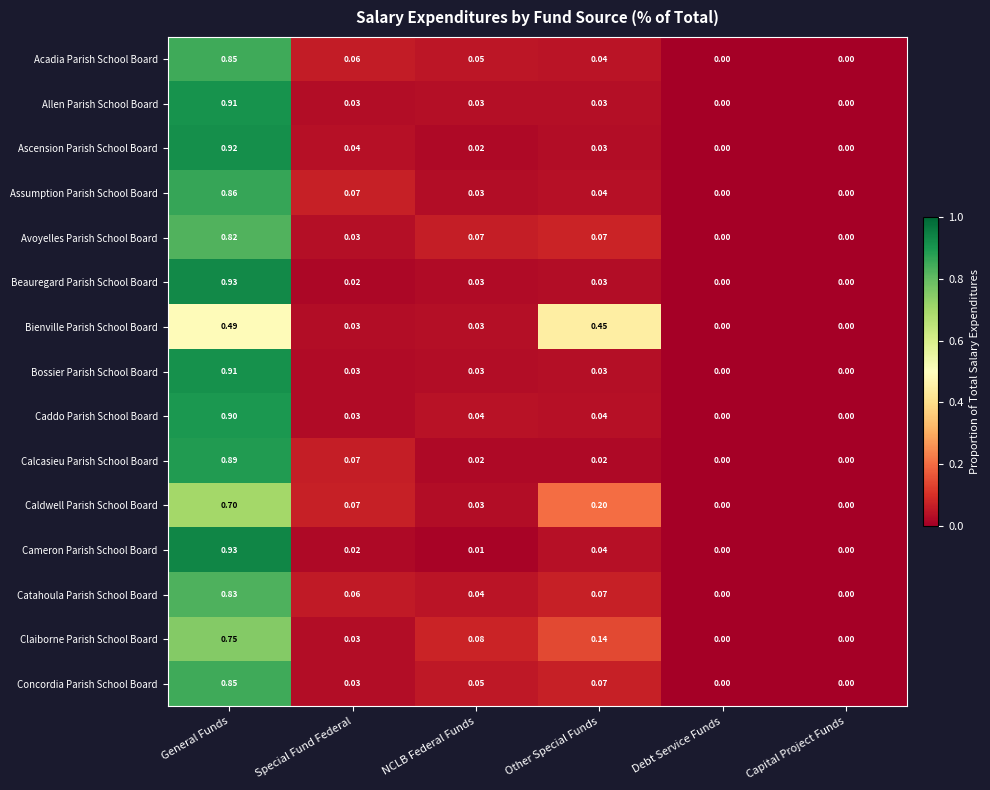

Between NCLB Federal Funds and Capital Project Funds, which series saw the biggest shift?

Claiborne Parish School Board